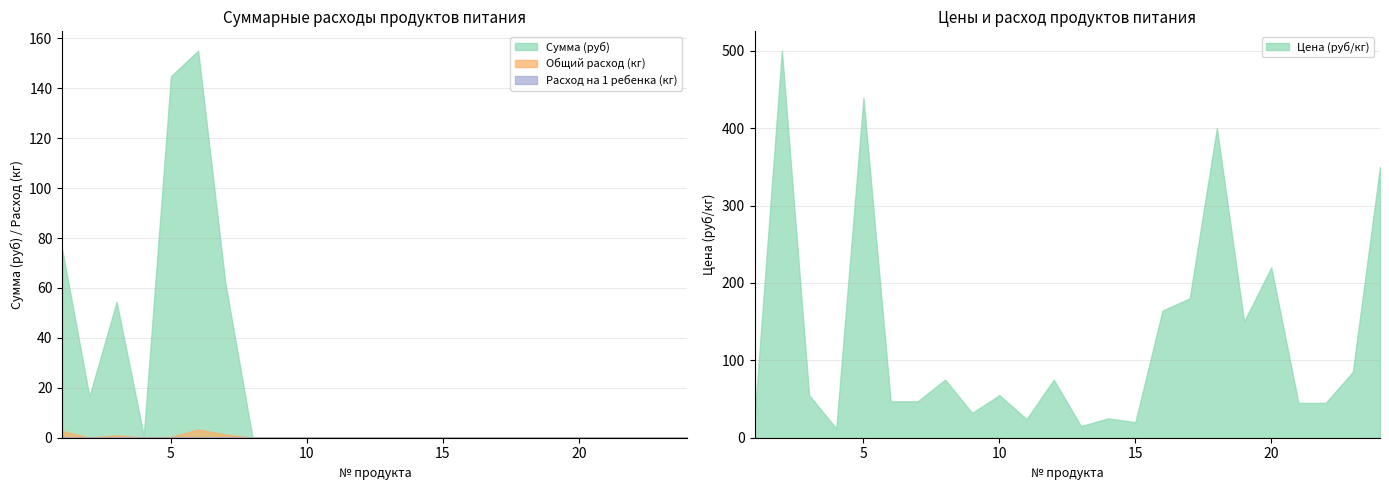

What is the difference between the maximum and minimum values in the Общий расход (кг) series?

3.3